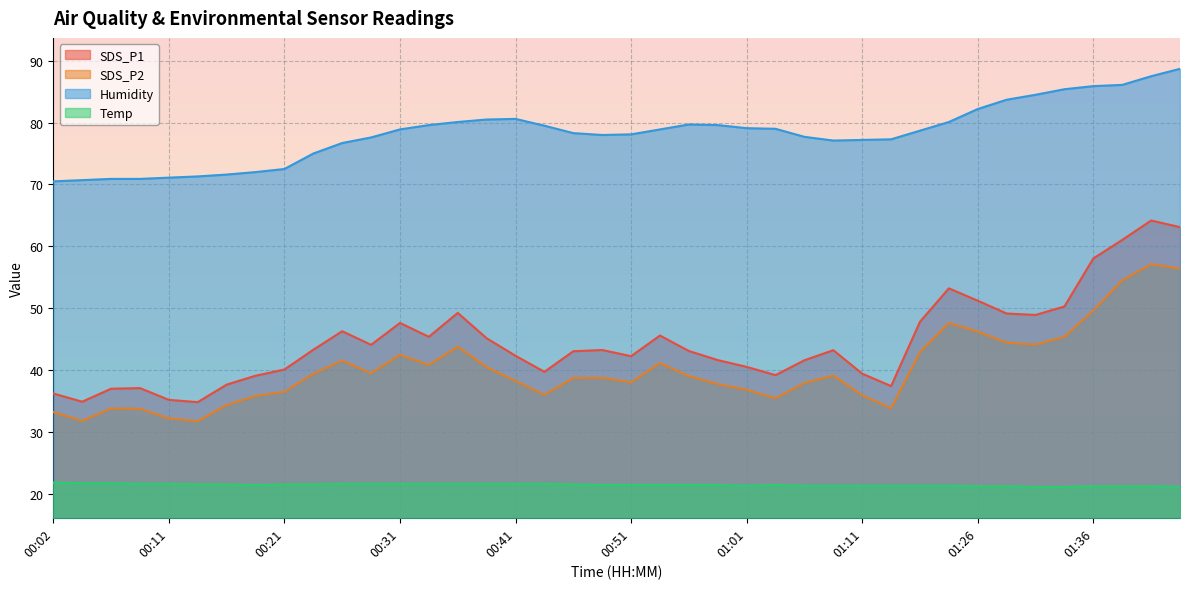

In SDS_P2, how many points are higher than both neighbors (excluding endpoints)?

9